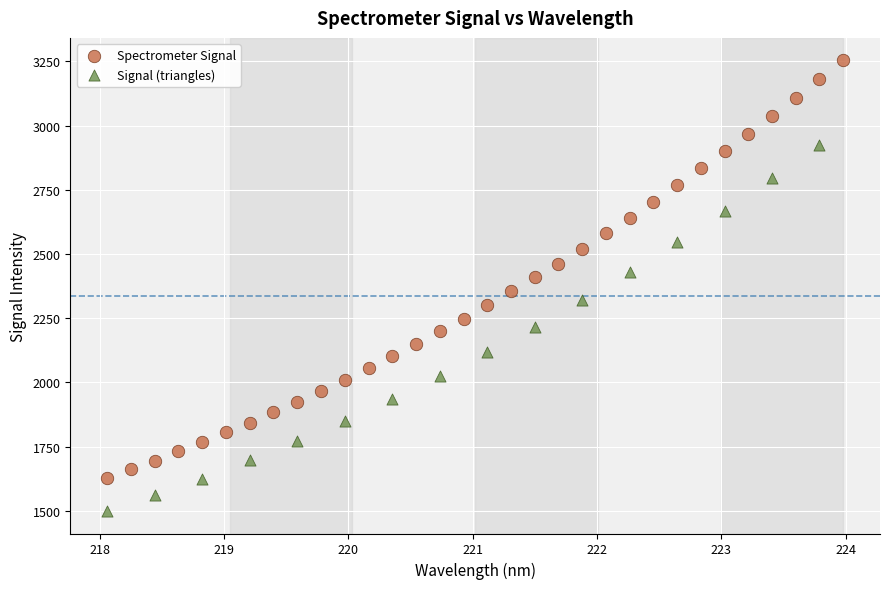

Which series contains the lowest Y value?

Signal (triangles)